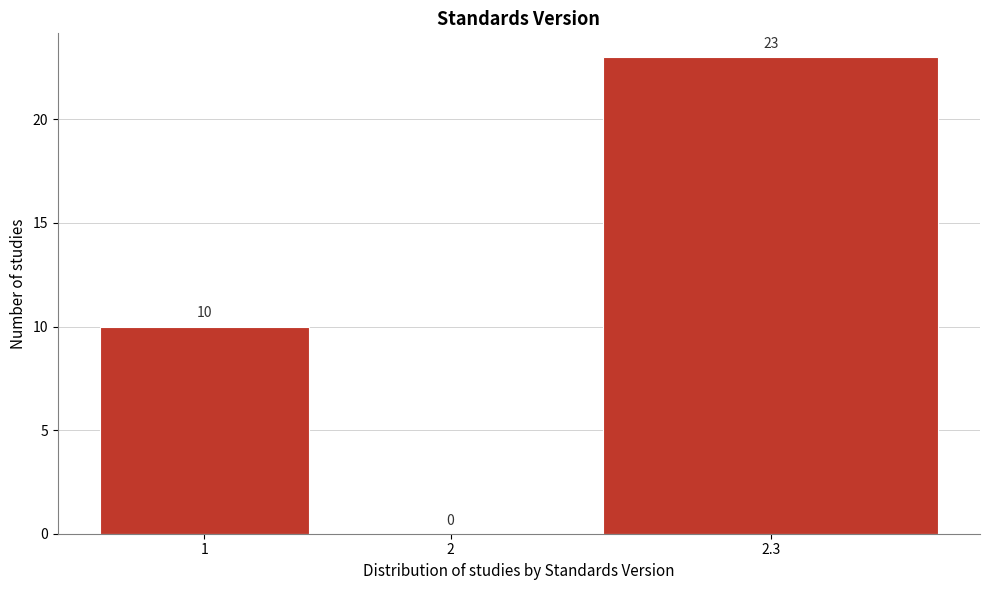

Reading right to left, list all the values displayed in this chart.

2.3=23	2=0	1=10